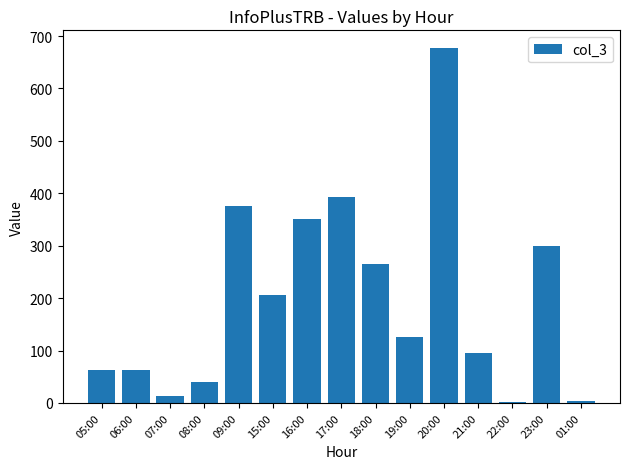

The chart shows a value of 47 at 15:00. True or false?

False